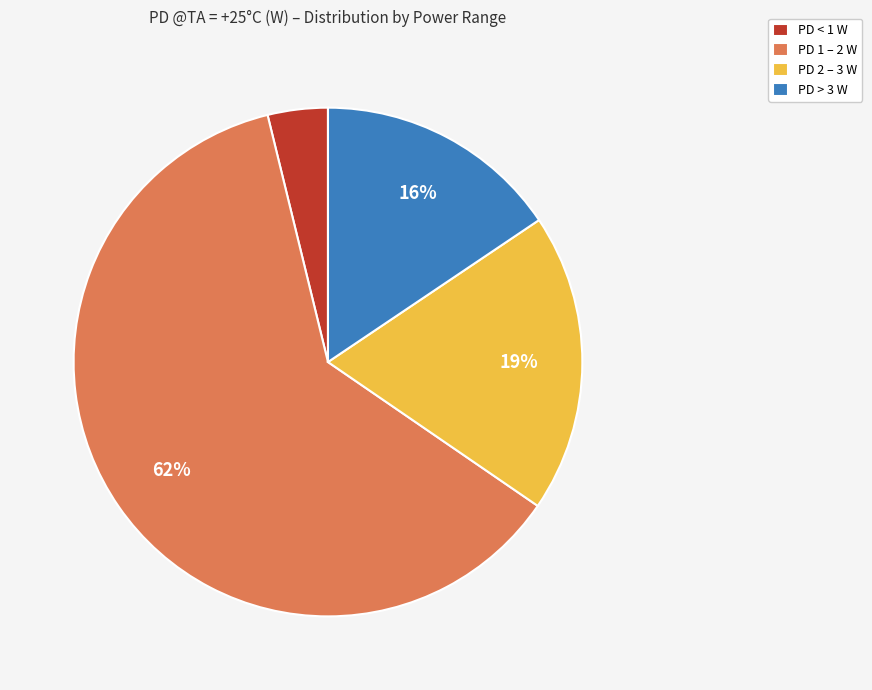

What is the smallest slice in the pie chart?

PD < 1 W